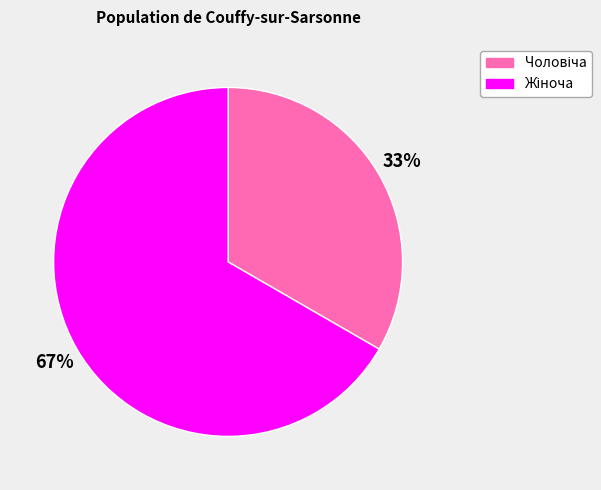

Is there any slice that represents more than half of the pie?

Yes